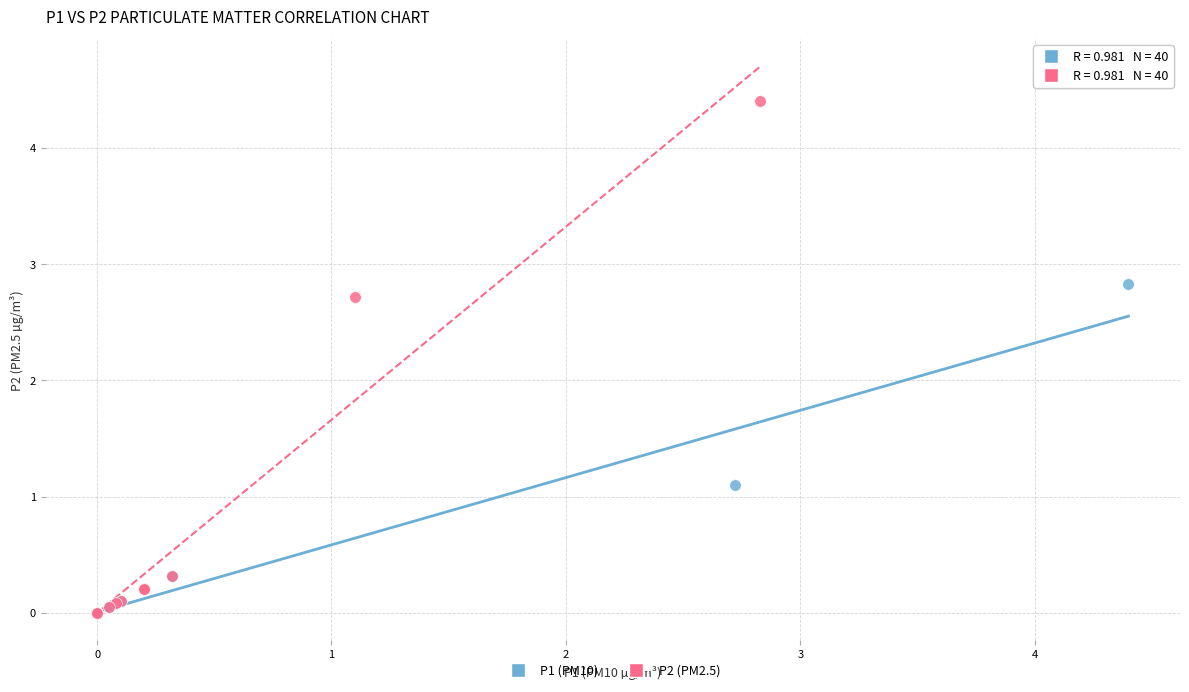

Which series contains the highest Y value?

P2 (PM2.5)